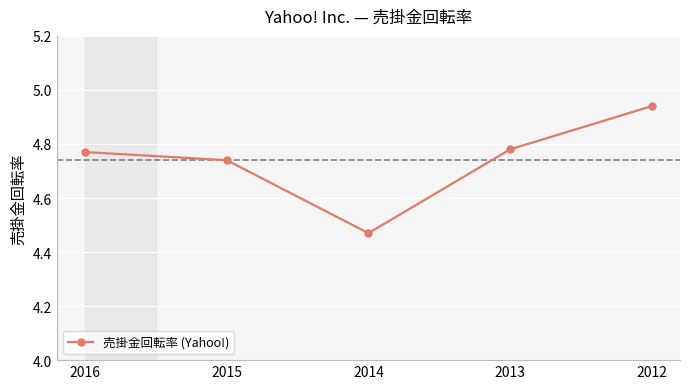

The chart shows a value of 1.9 at 2013. True or false?

False